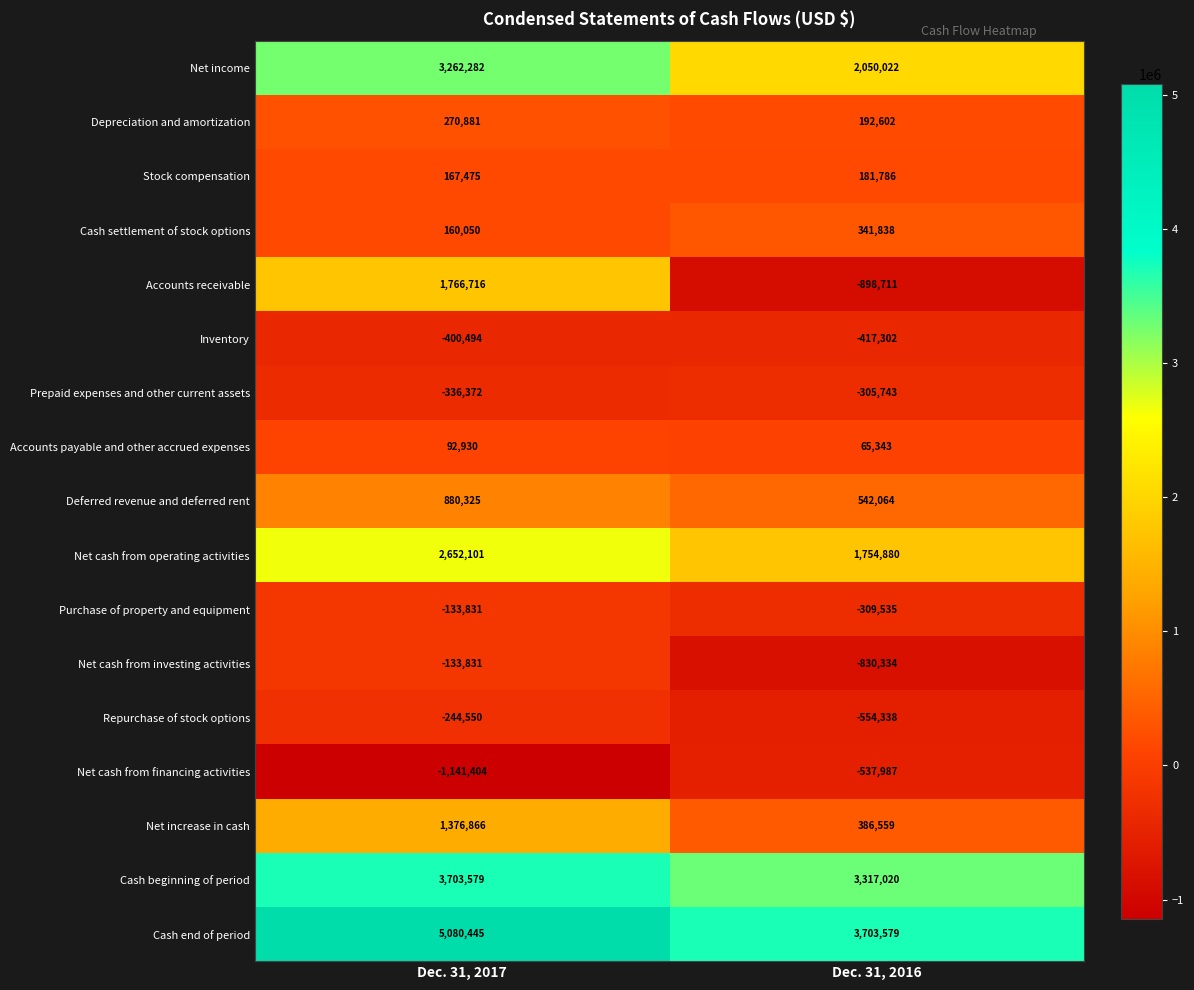

The Net cash from operating activities series shows 3052535 at Dec. 31, 2016. True or false?

False